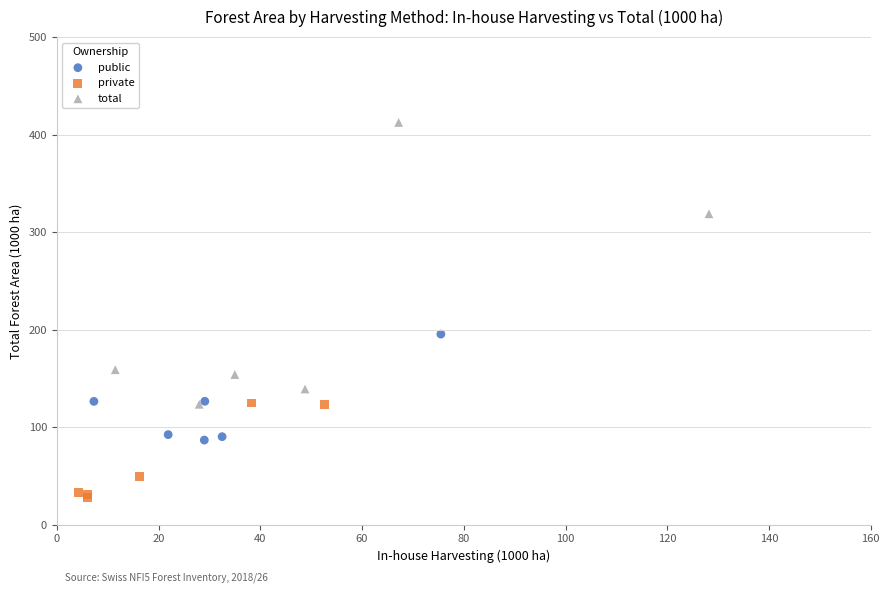

Which series contains the highest Y value?

total